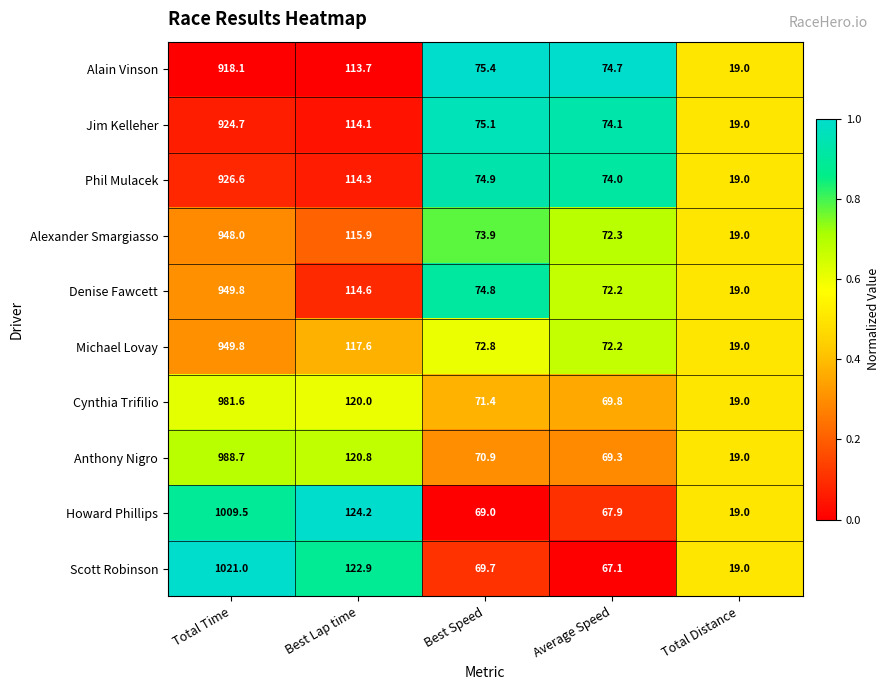

Where does the Denise Fawcett series first go above 74?

Total Time